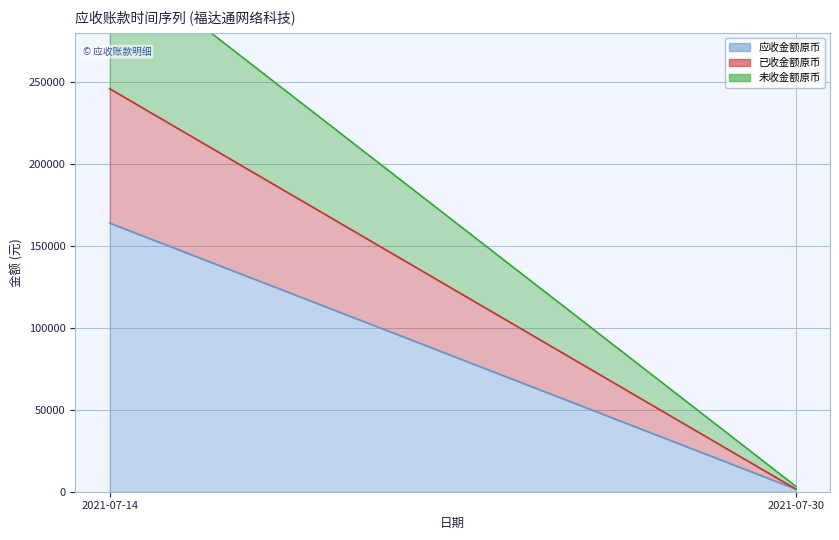

Is the value of 应收金额原币 at 2021-07-14 greater than the value of 已收金额原币 at 2021-07-14?

Yes